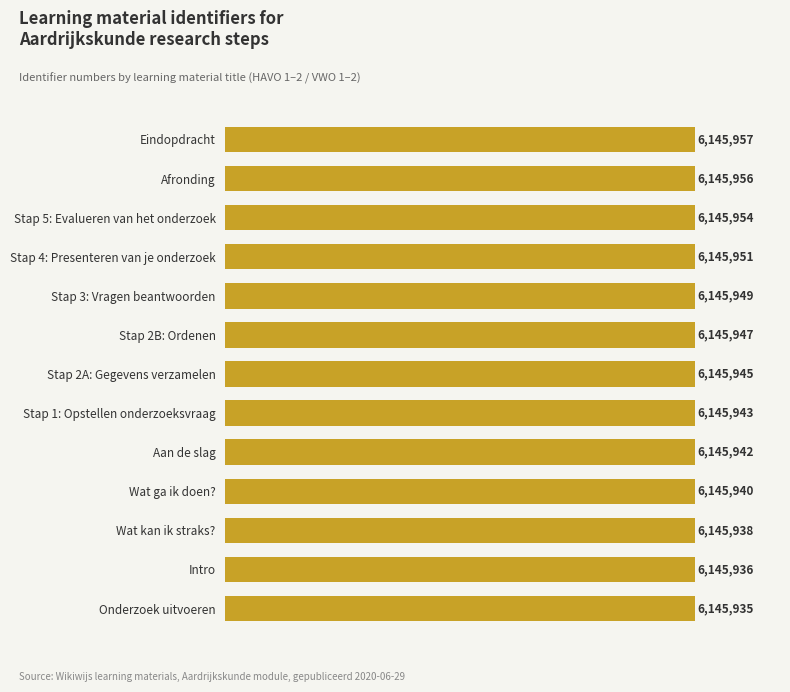

Are the bars horizontal?

Yes